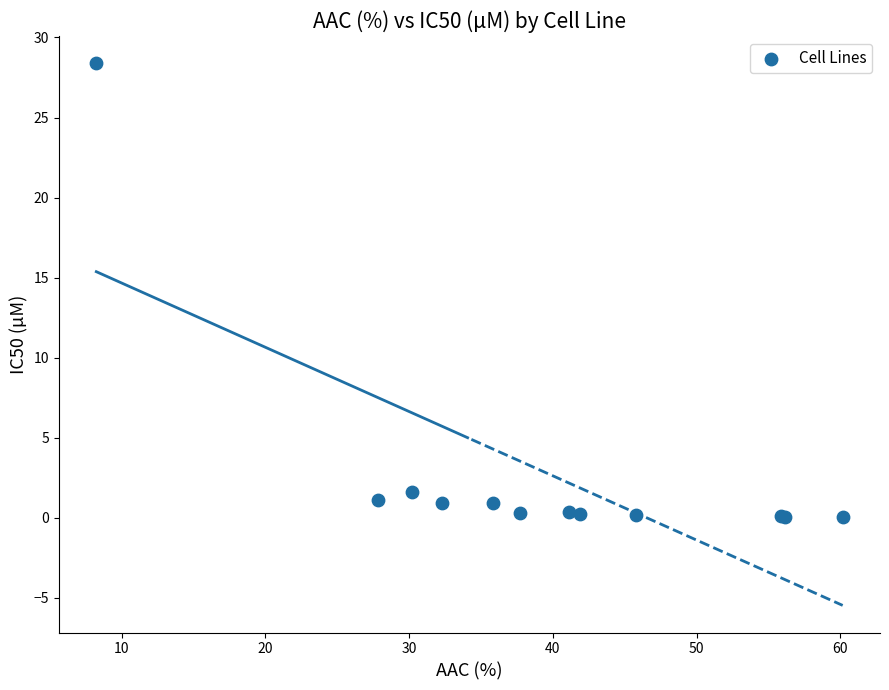

What Y value in the scatter plot is closest to 14?

1.6